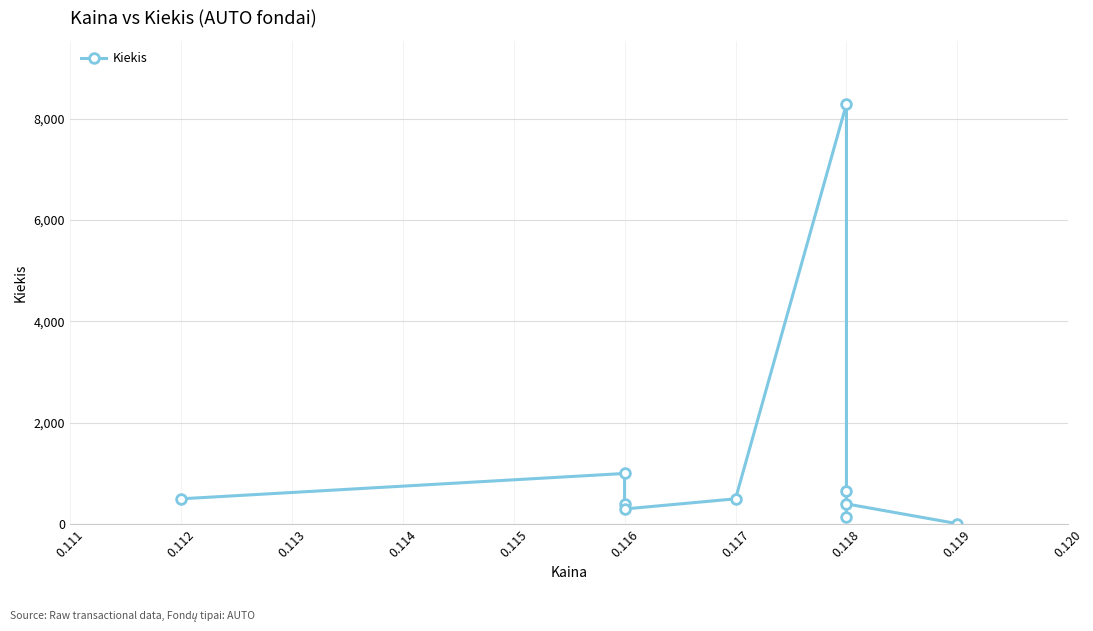

Does the chart have visible grid lines?

Yes